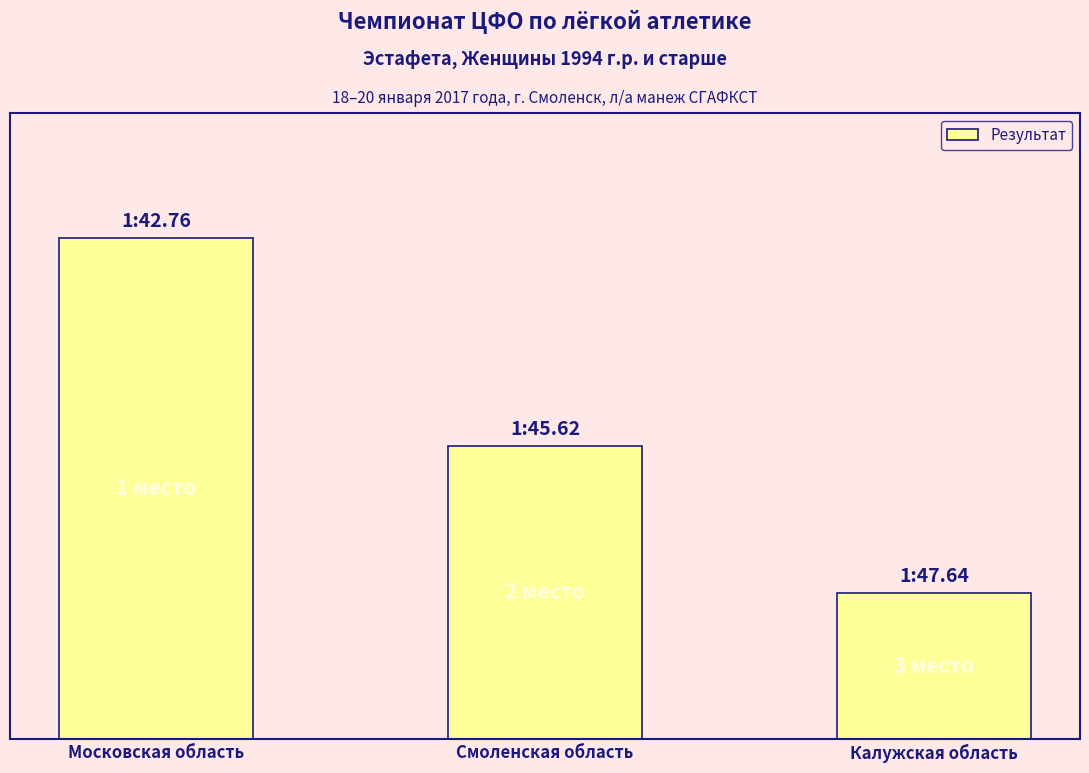

What is the minimum value shown in the chart?

2.0